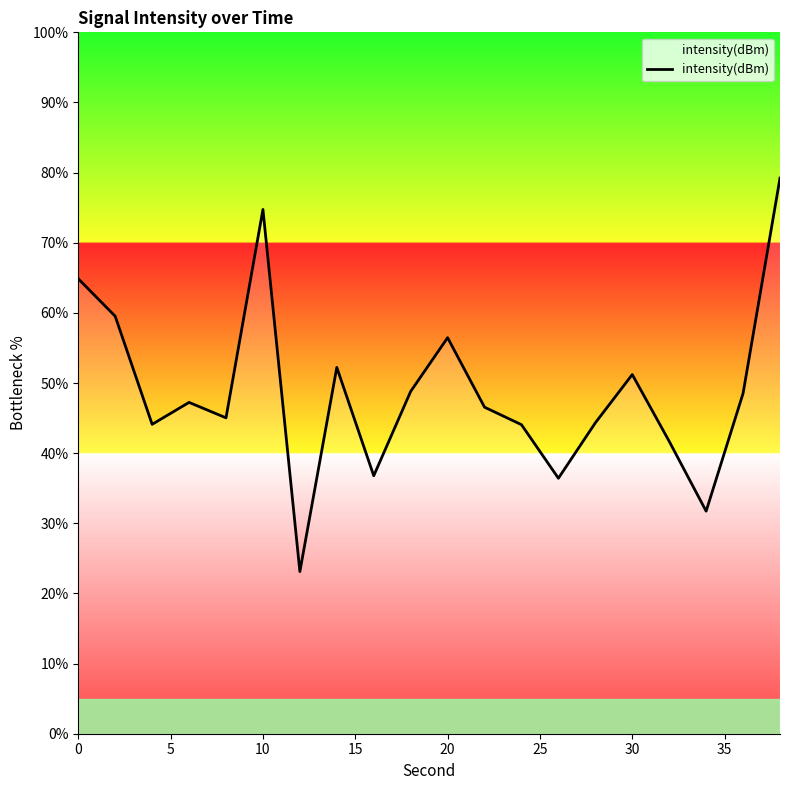

What is the maximum value shown in the chart?

79.2